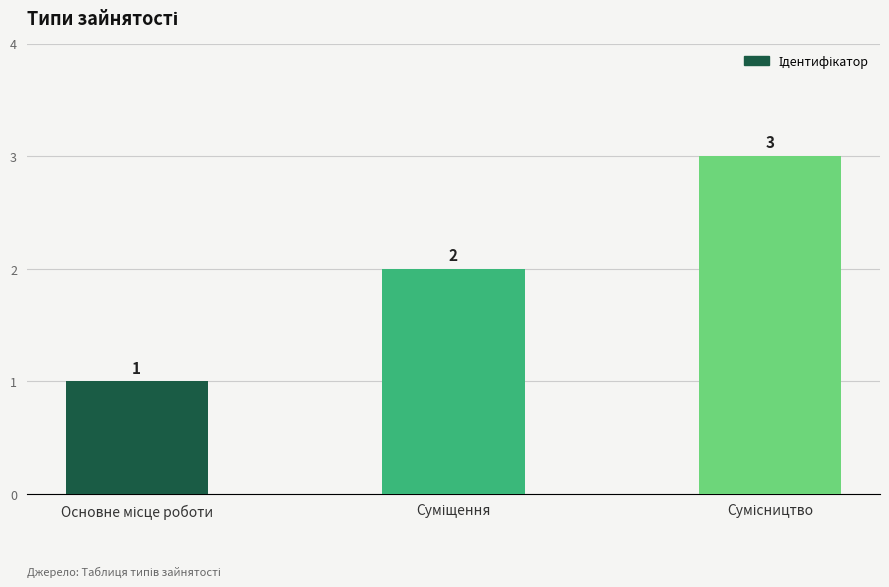

What is the value of the 1st bar from the left?

1